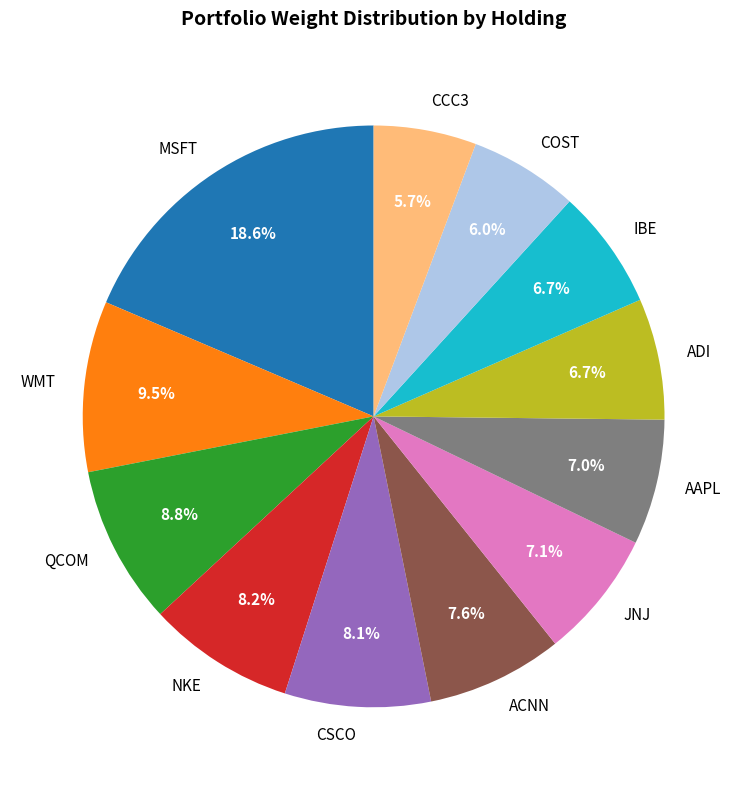

What percentage is the QCOM slice, to the nearest percent?

9%